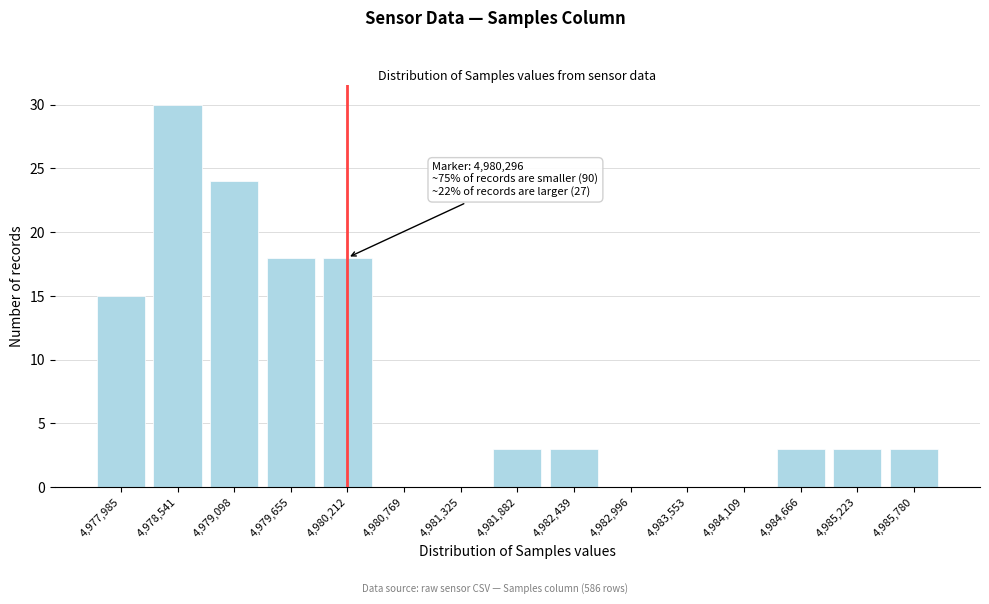

Reading right to left, list all the values displayed in this chart.

4,985,780=3	4,985,223=3	4,984,666=3	4,984,109=0	4,983,553=0	4,982,996=0	4,982,439=3	4,981,882=3	4,981,325=0	4,980,769=0	4,980,212=18	4,979,655=18	4,979,098=24	4,978,541=30	4,977,985=15